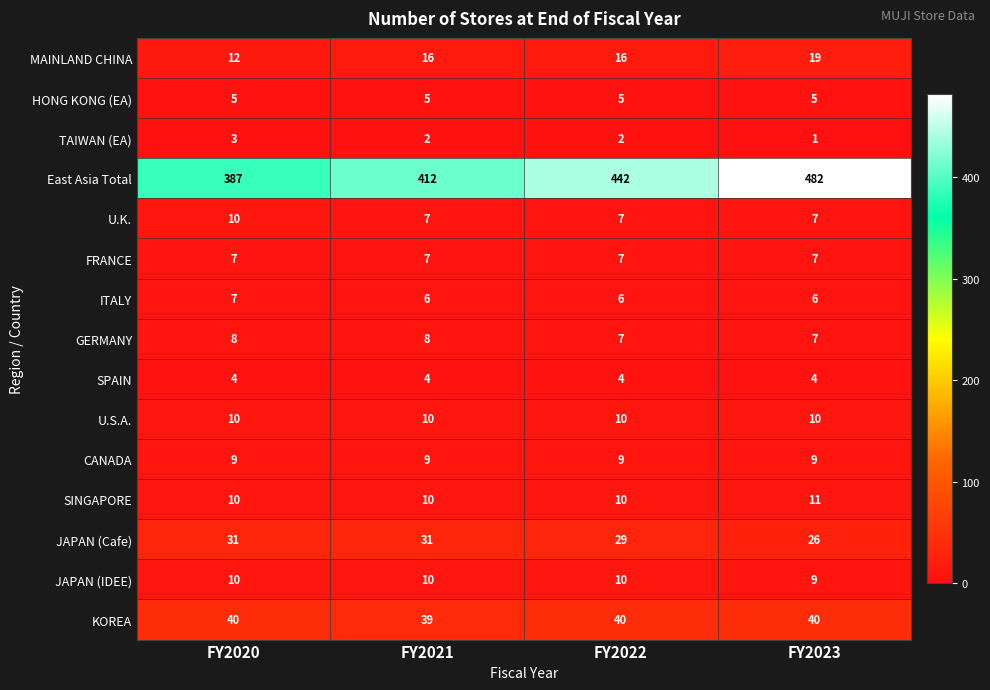

What is the sum of all U.K. values?

31